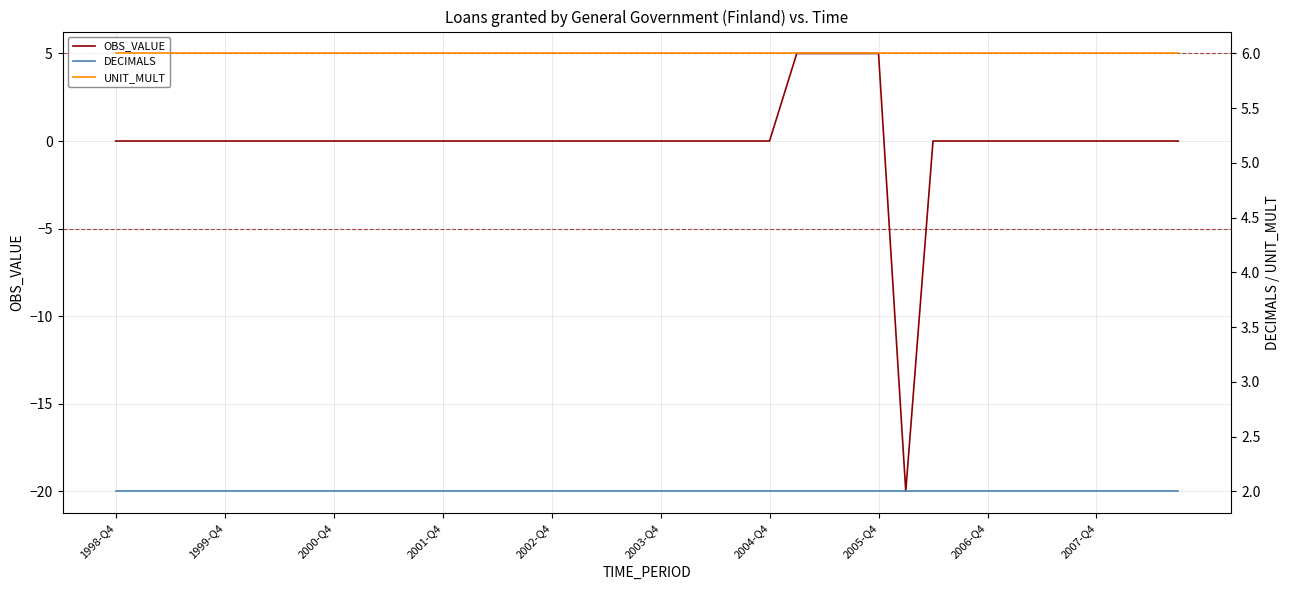

The value of OBS_VALUE at 2002-Q4 is -17. True or false?

False